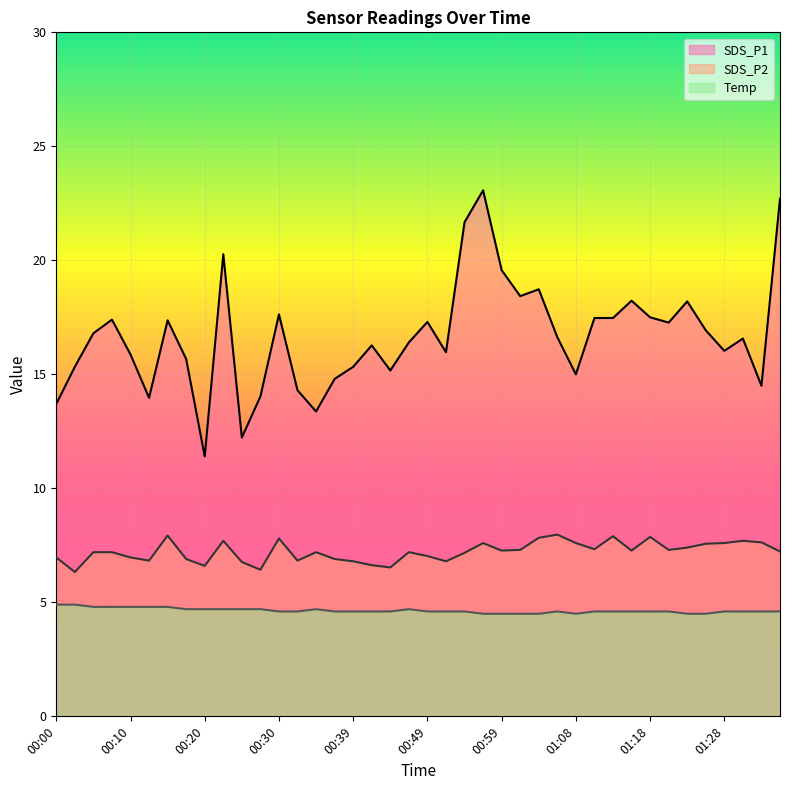

How many lines are shown in the chart?

3